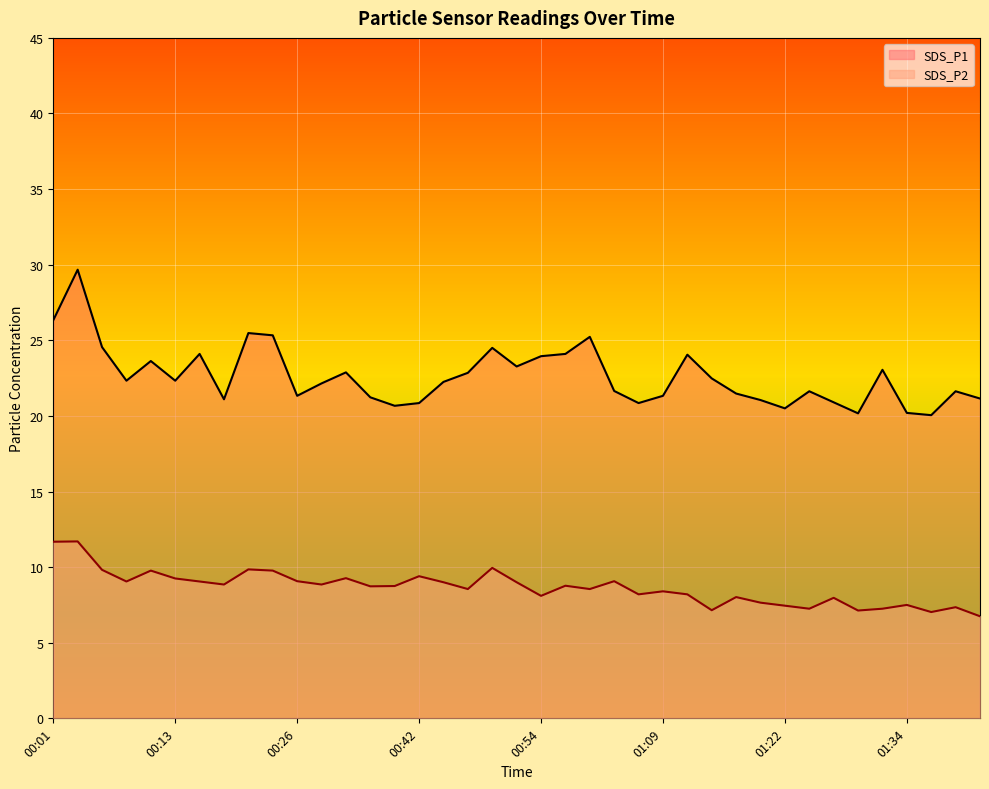

True or false: SDS_P2 and SDS_P1 cross at least once.

False